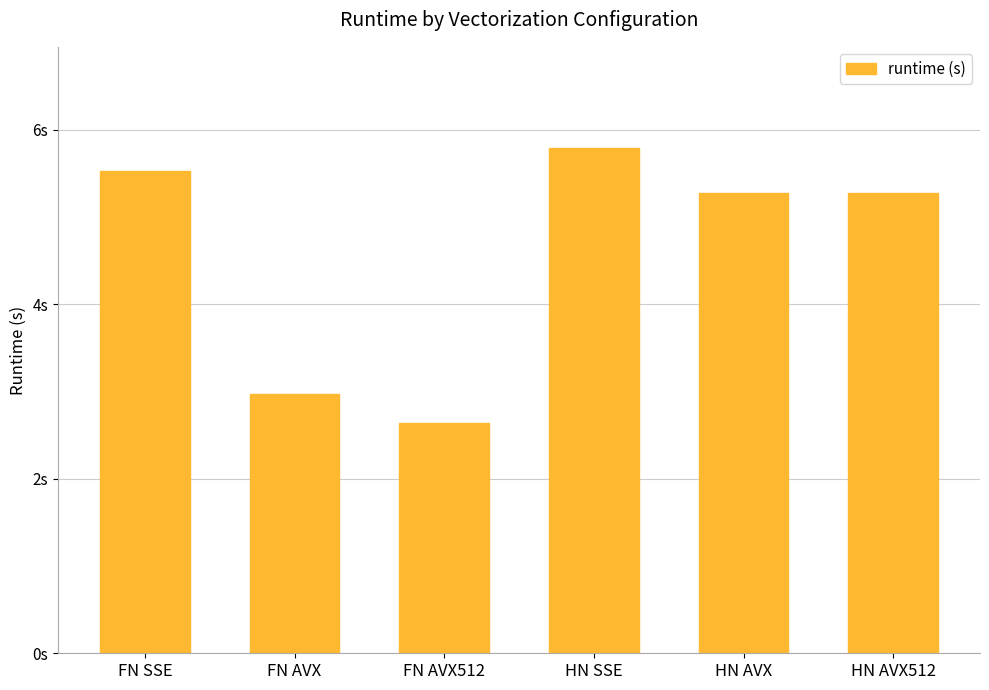

The chart shows a value of 2.6 at FN AVX512. True or false?

True